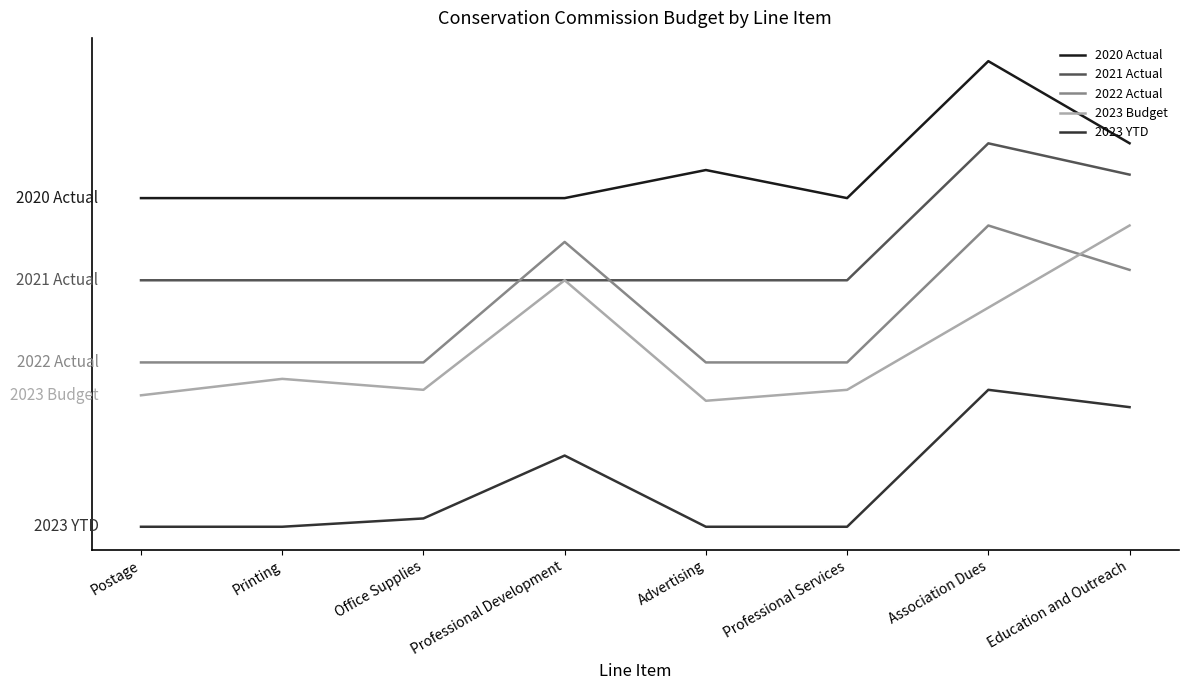

Reading left to right, what are all the values shown in this chart?

2020 Actual: 300.0	300.0	300.0	300.0	351.2	300.0	550.0	400.2
2021 Actual: 150.0	150.0	150.0	150.0	150.0	150.0	400.0	342.9
2022 Actual: 0.0	0.0	0.0	220.0	0.0	0.0	250.0	169.0
2023 Budget: -60.0	-30.0	-50.0	150.0	-70.0	-50.0	100.0	250.0
2023 YTD: -300.0	-300.0	-284.8	-170.0	-300.0	-300.0	-50.0	-81.6